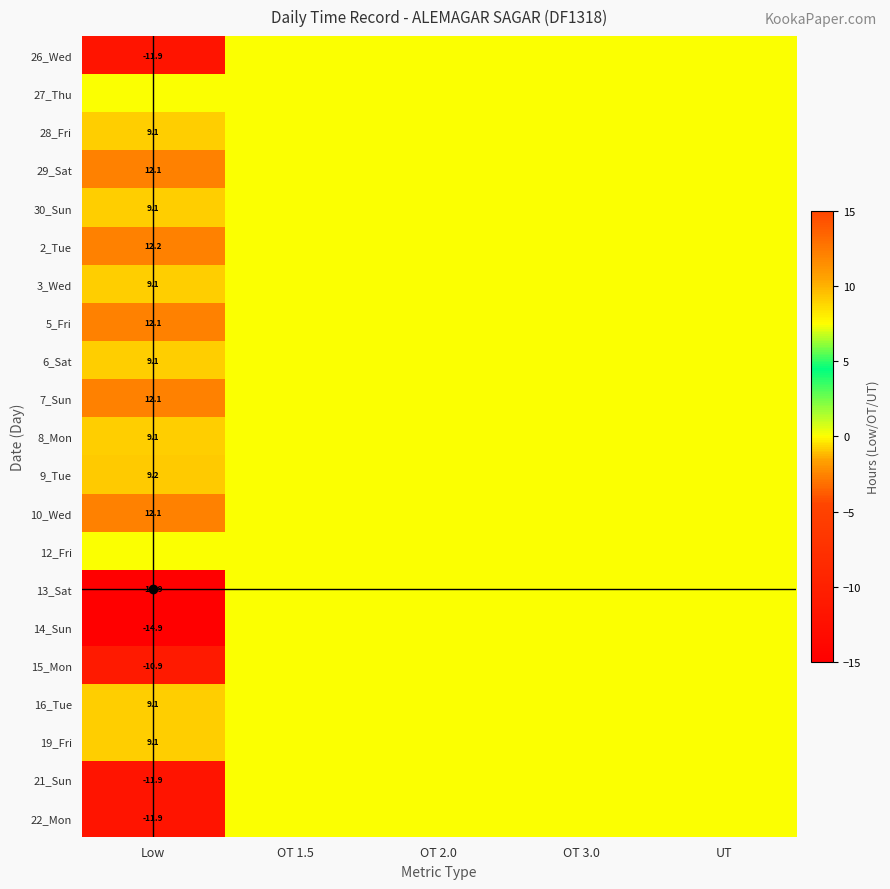

At which category does the chart reach its minimum across all series?

Low